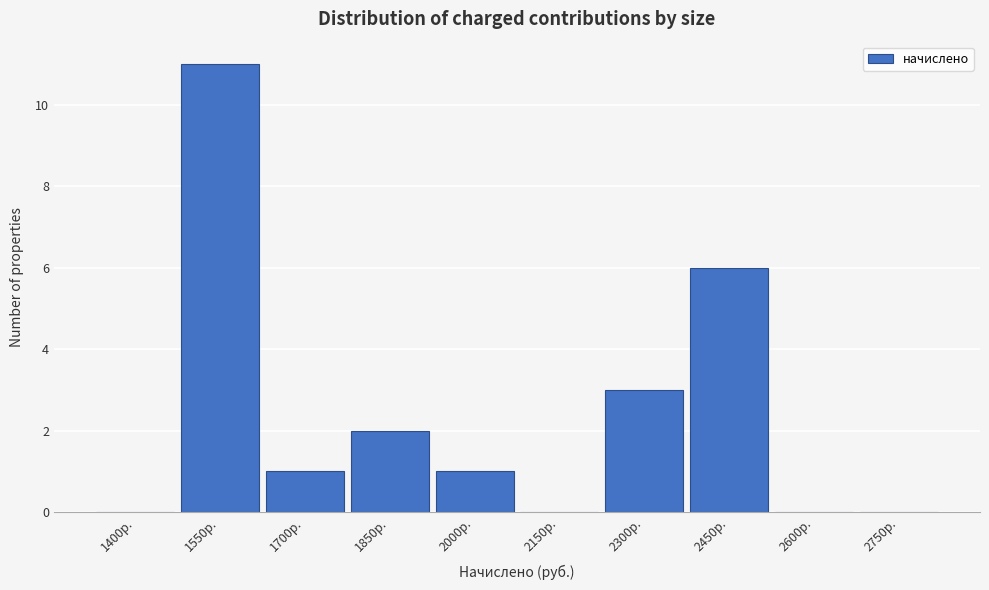

Reading left to right, extract all data points from this chart.

1400р.=0	1550р.=11	1700р.=1	1850р.=2	2000р.=1	2150р.=0	2300р.=3	2450р.=6	2600р.=0	2750р.=0